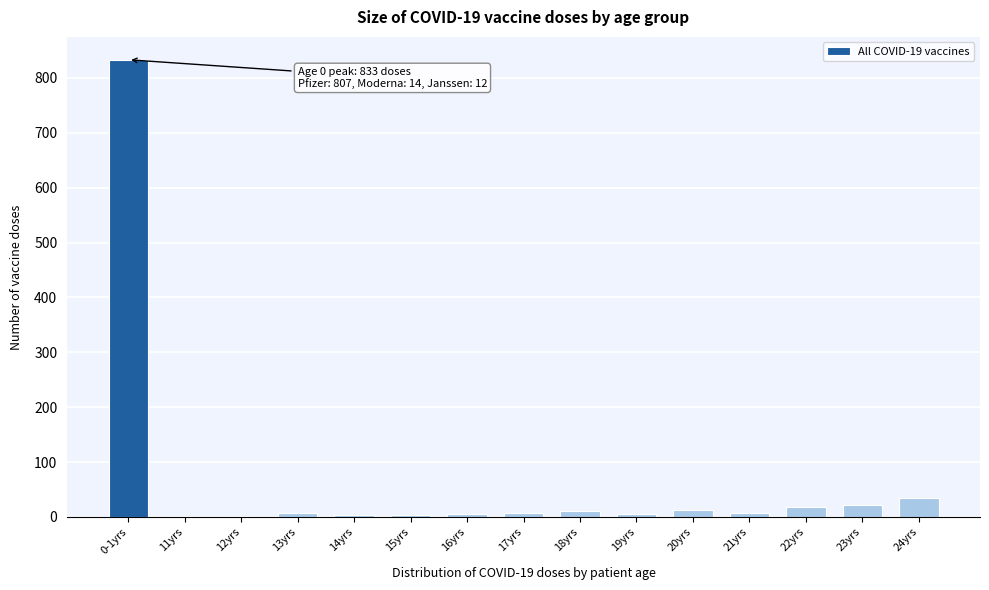

What is the greatest value displayed?

833